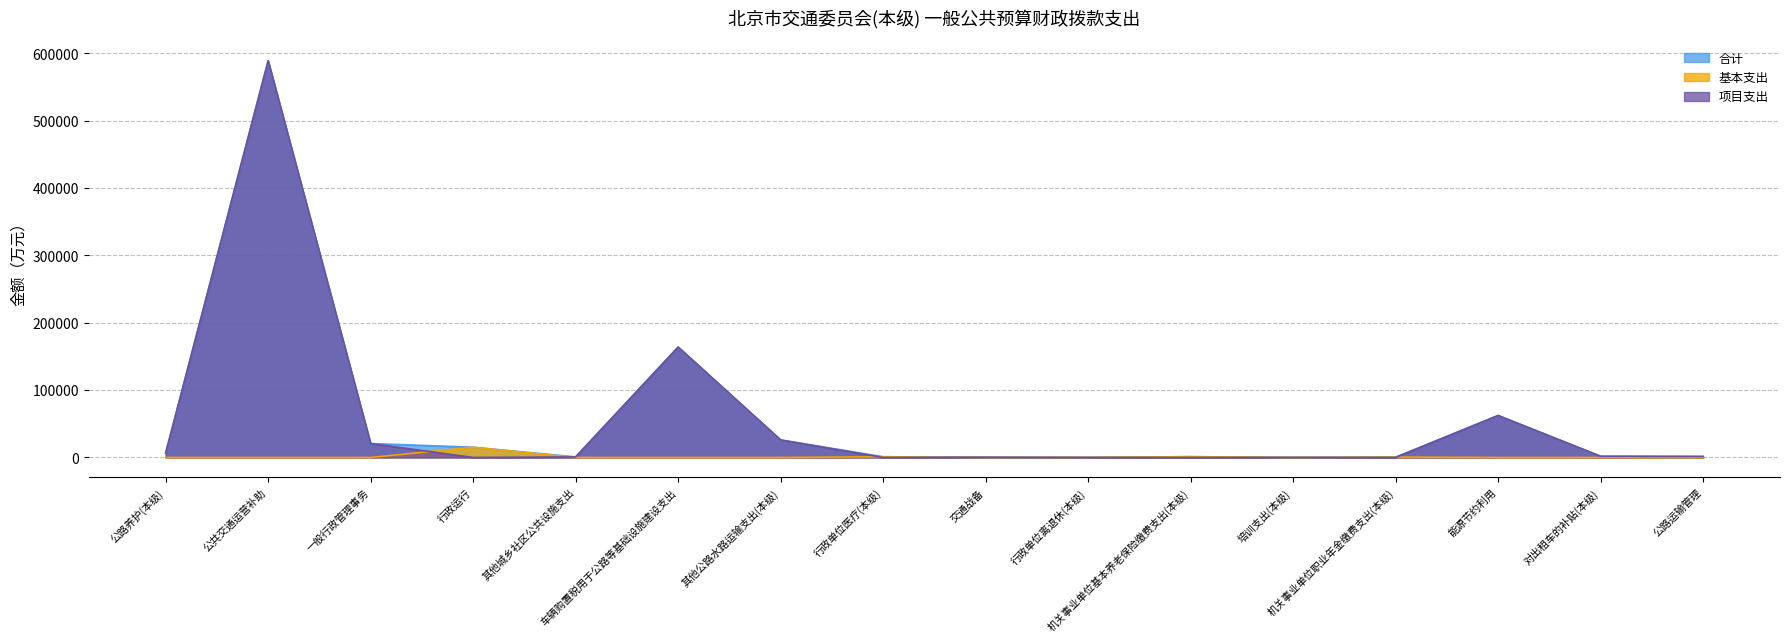

What is the difference between the maximum and second lowest values in the 基本支出 series?

15190.4